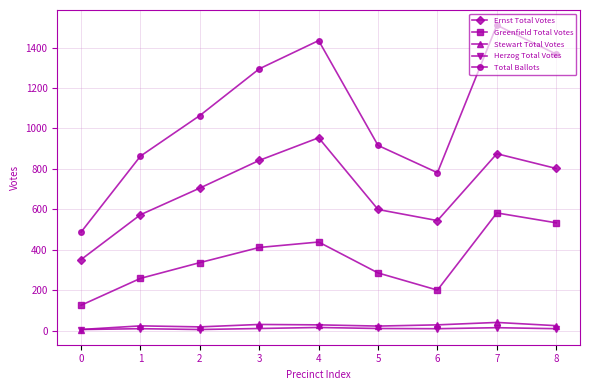

At which category does Total Ballots reach its first local peak?

4